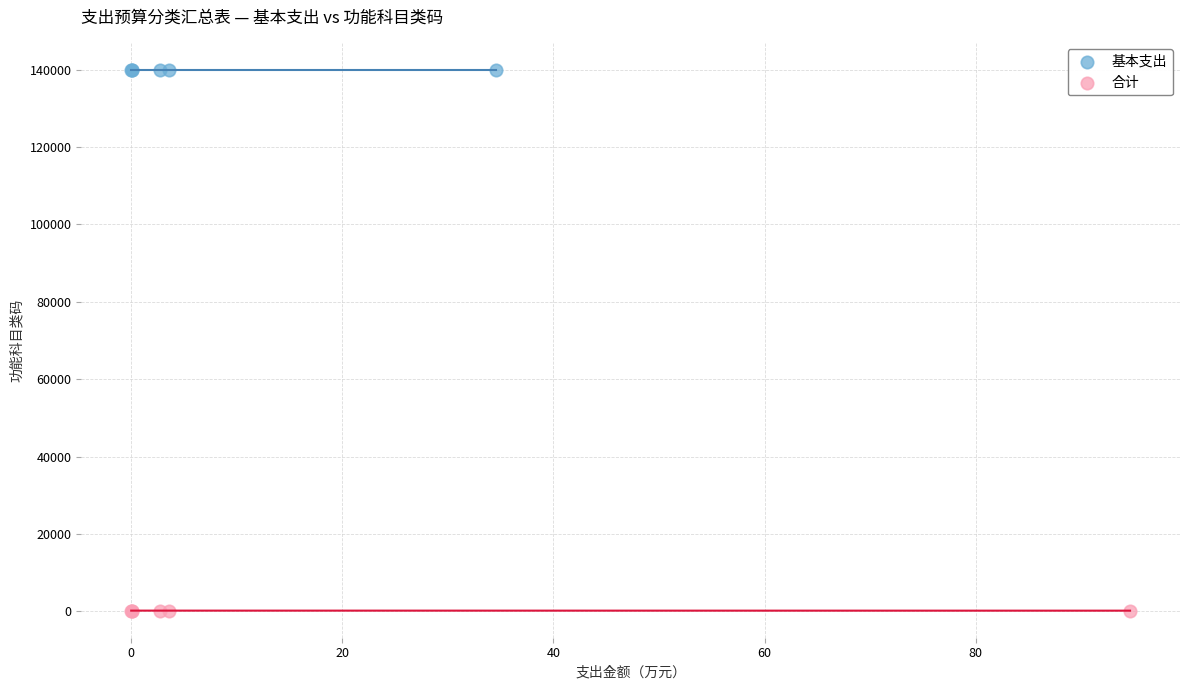

Which series contains the highest Y value?

基本支出